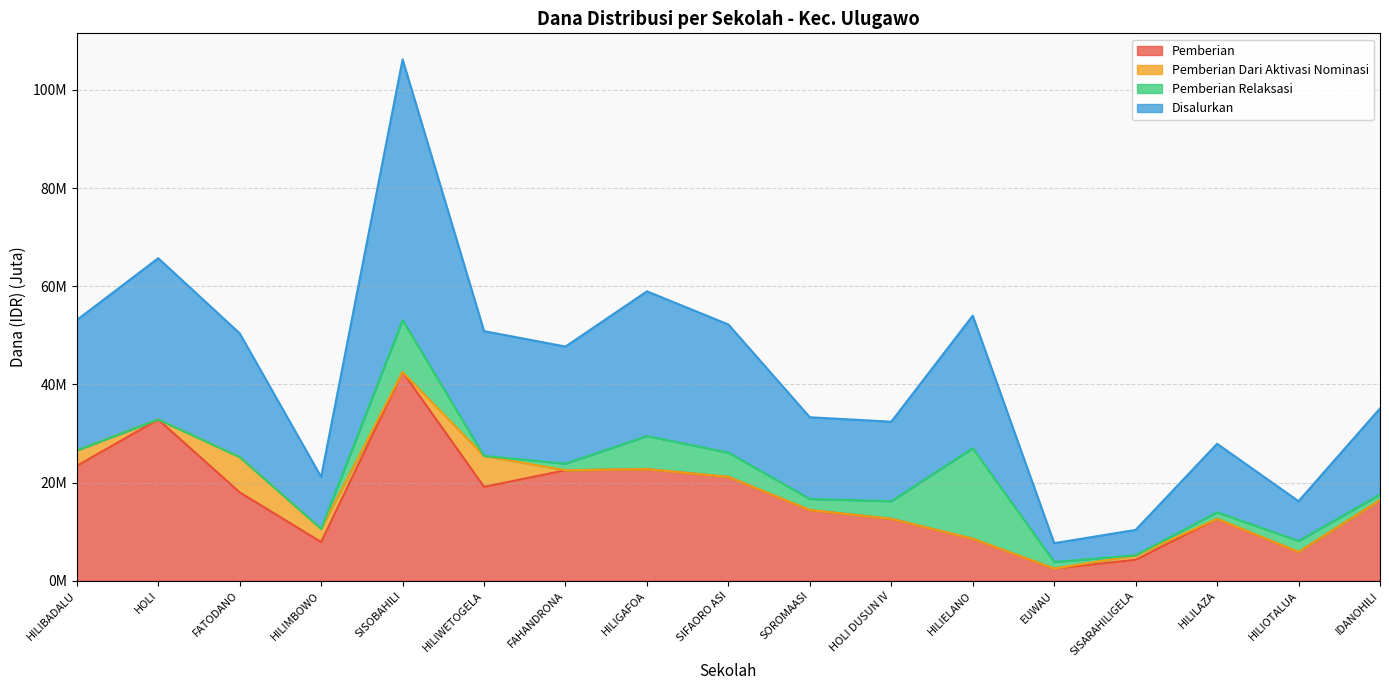

True or false: Disalurkan has a value of 5.2 at SISARAHILIGELA.

True